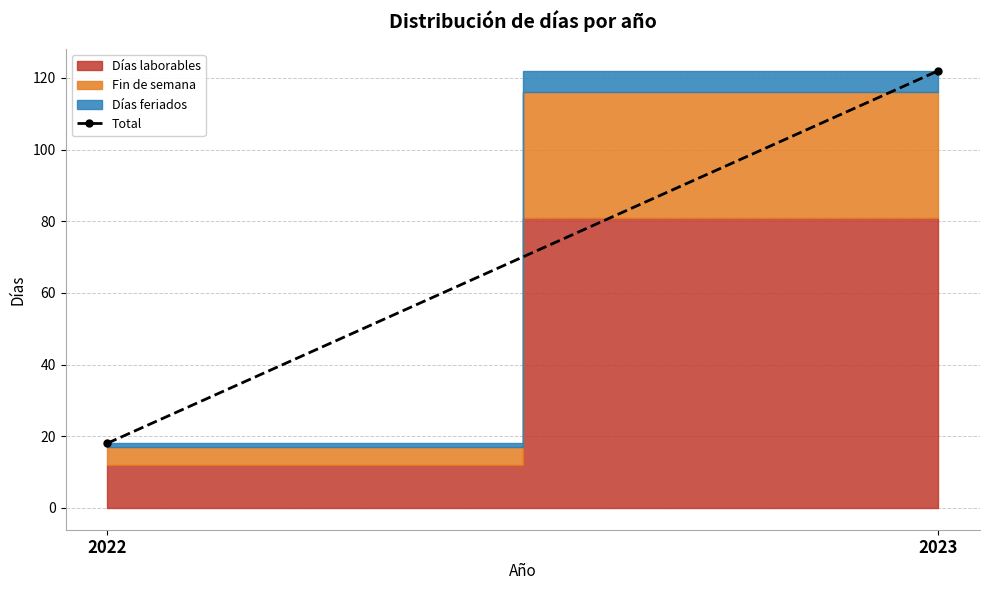

List the labels in order of value, largest first.

2023, 2022